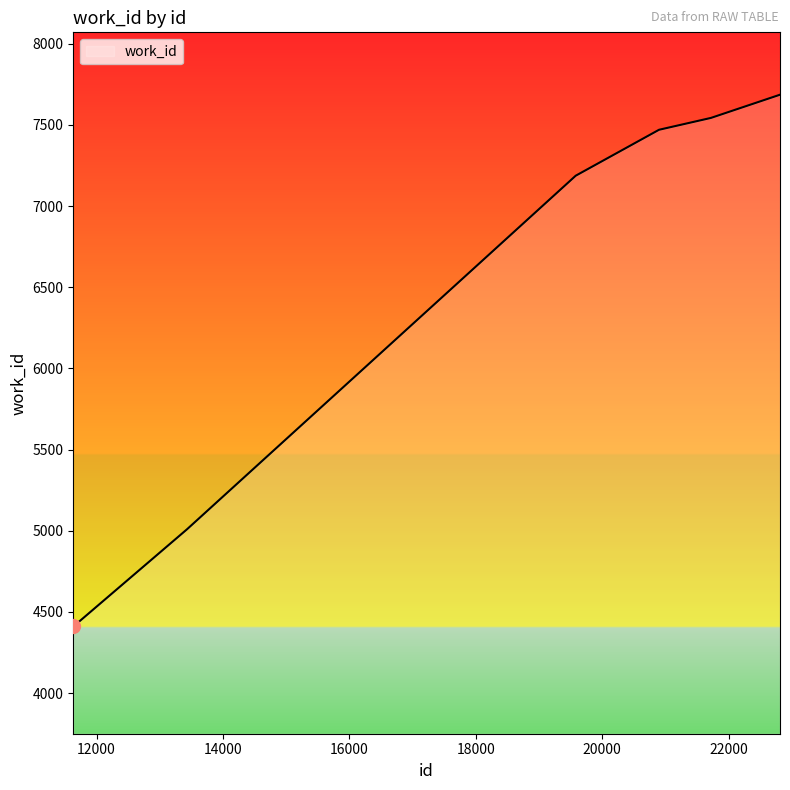

What is the minimum value shown in the chart?

4411